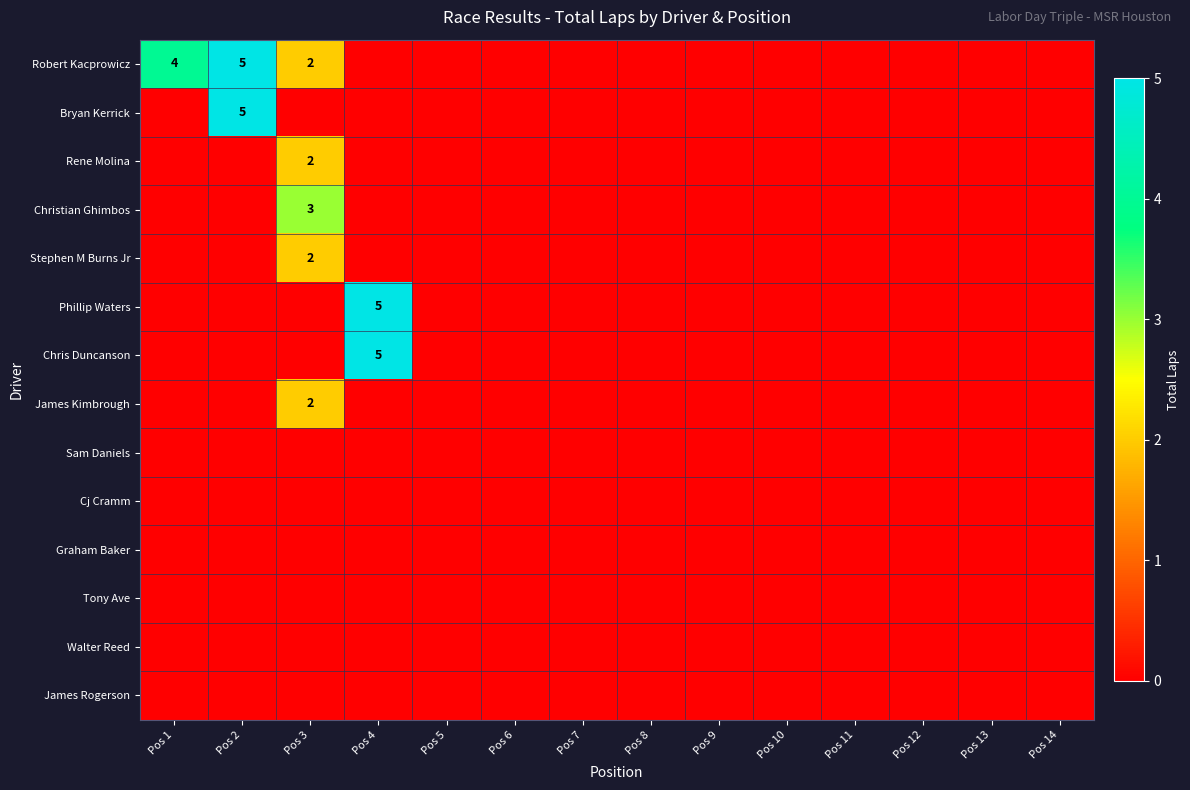

Which series has the largest total across all categories?

Robert Kacprowicz